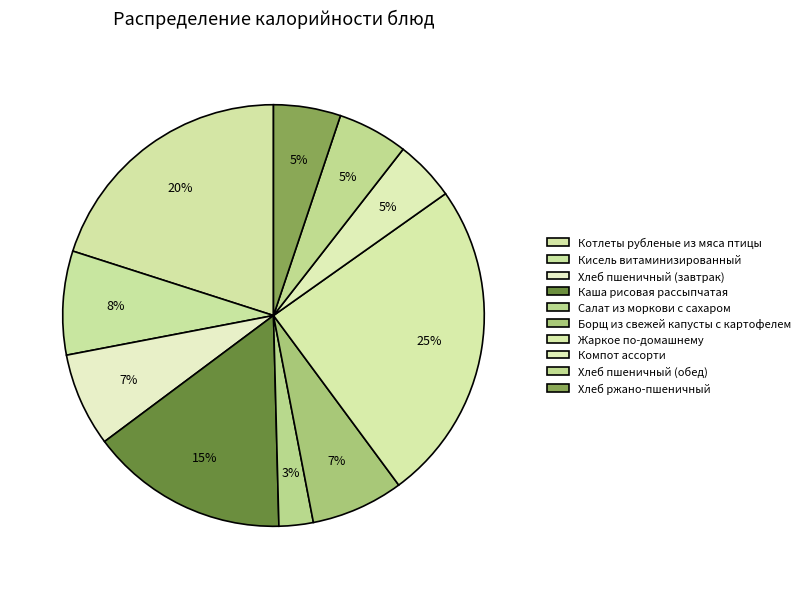

To the nearest percent, what is the average slice percentage?

10%